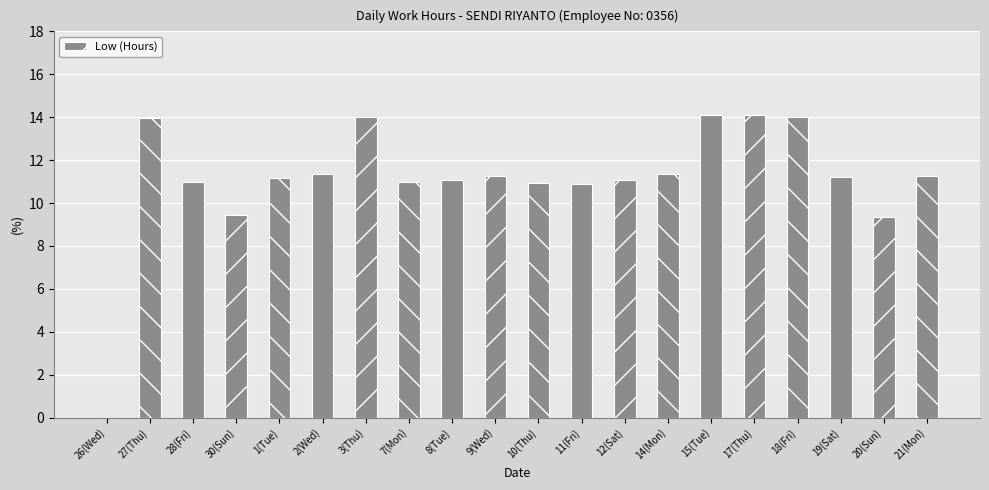

What is the maximum value shown in the chart?

14.1